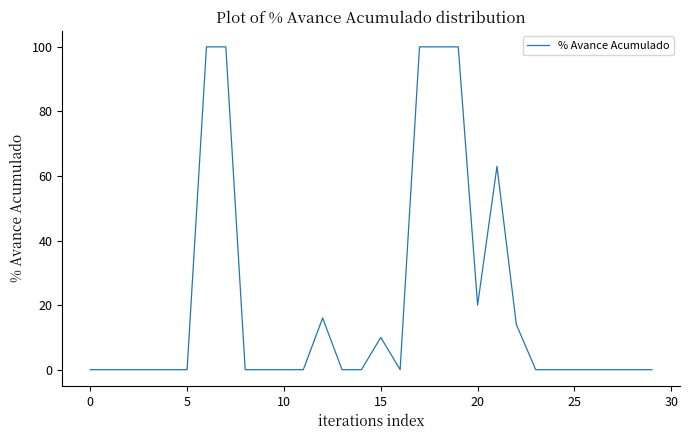

What is the greatest value displayed?

100